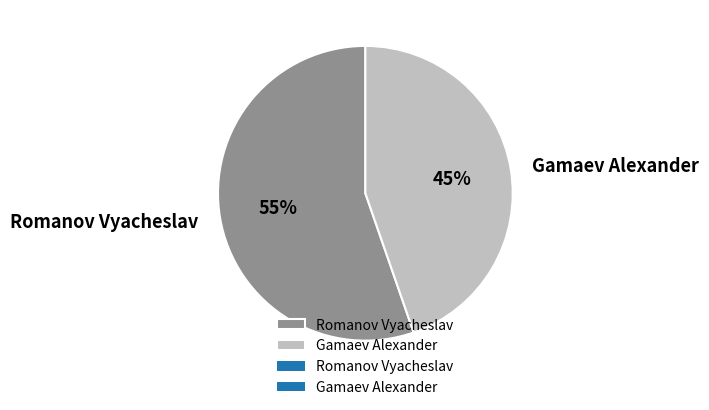

Which has a higher value, Gamaev Alexander or Romanov Vyacheslav?

Romanov Vyacheslav